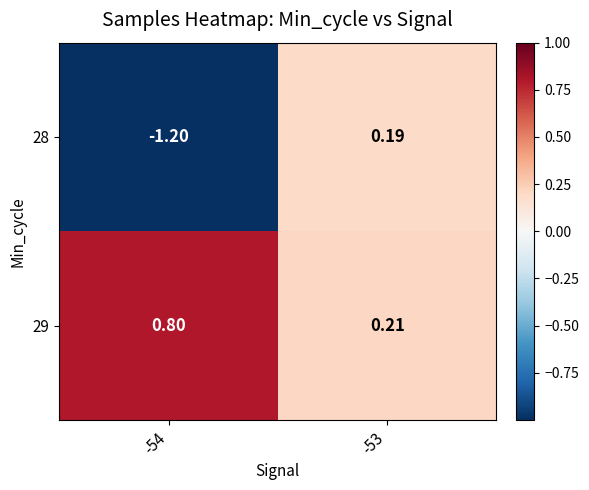

Count the number of categories in the chart.

2